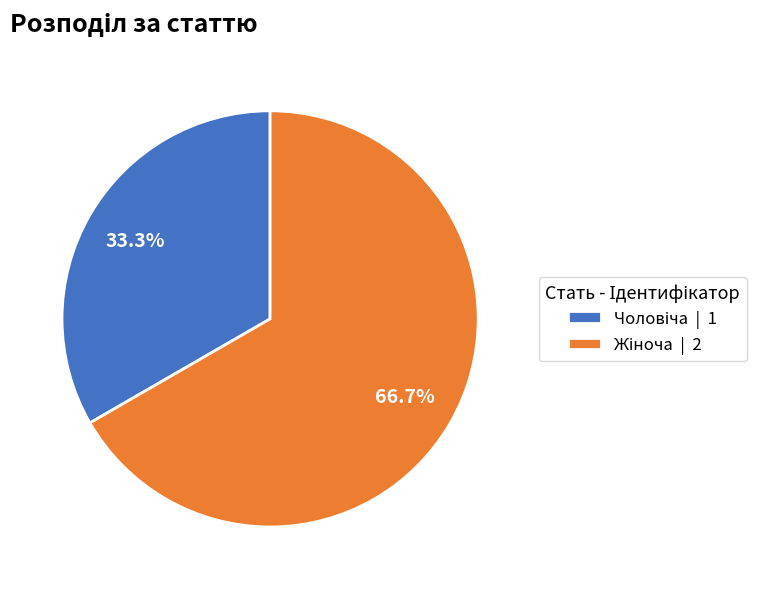

How many slices are in this pie chart?

2